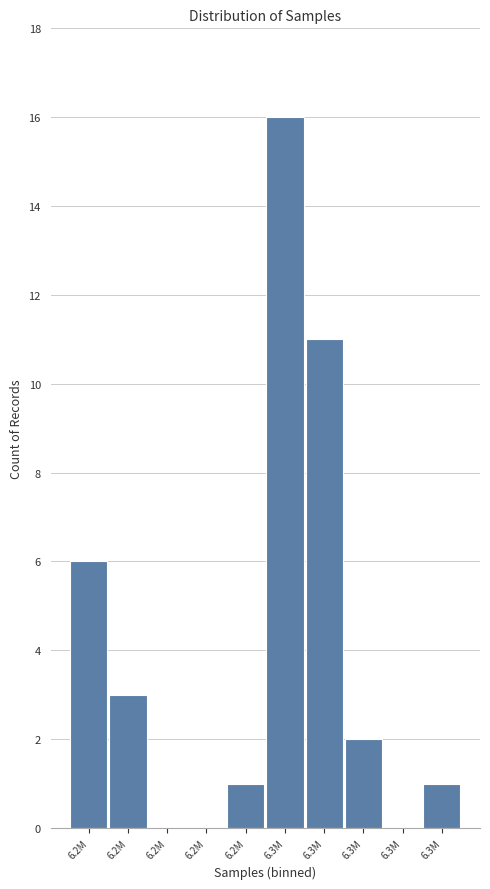

How many categories are shown in the chart?

10